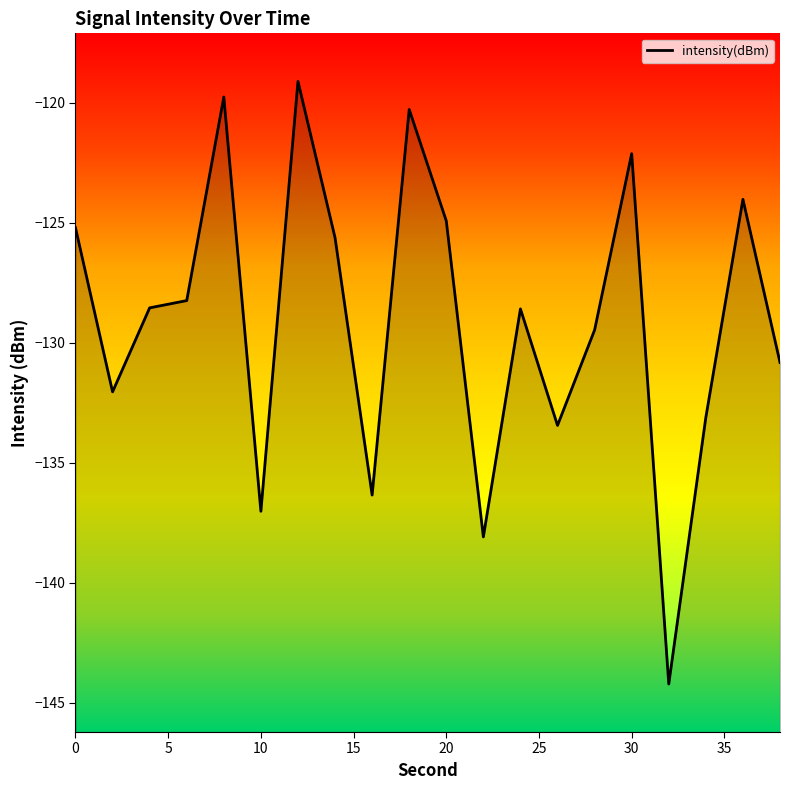

What is the value of the 2nd point from the left?

-132.0